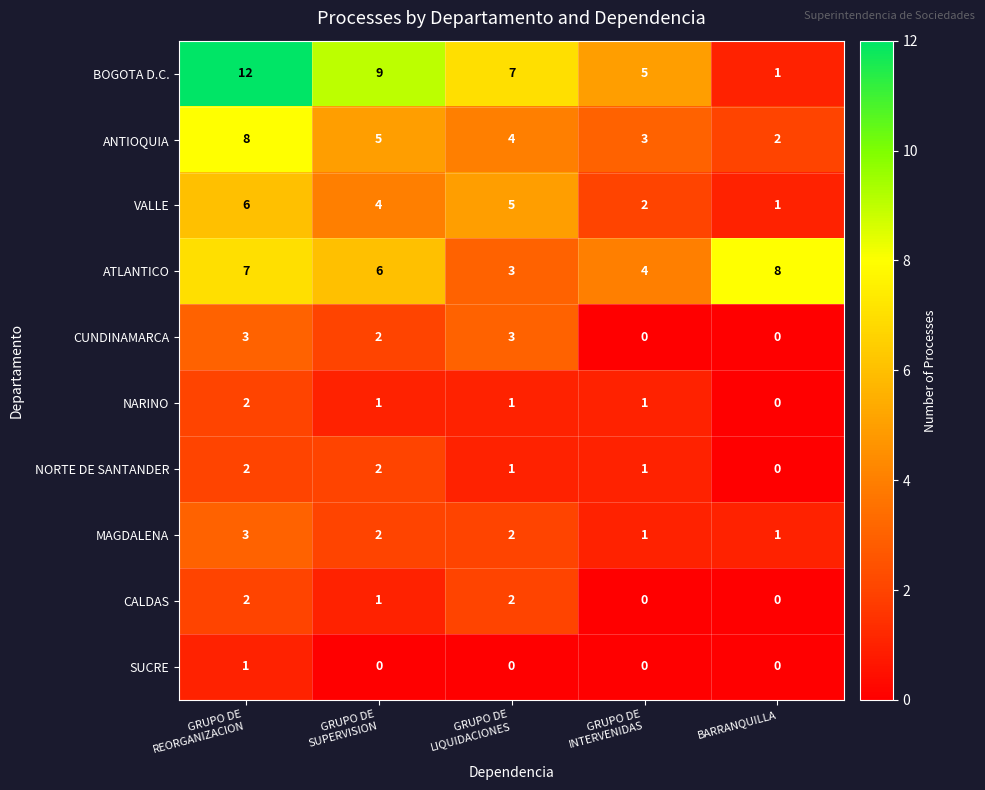

Which series has the largest range (max minus min)?

BOGOTA D.C.